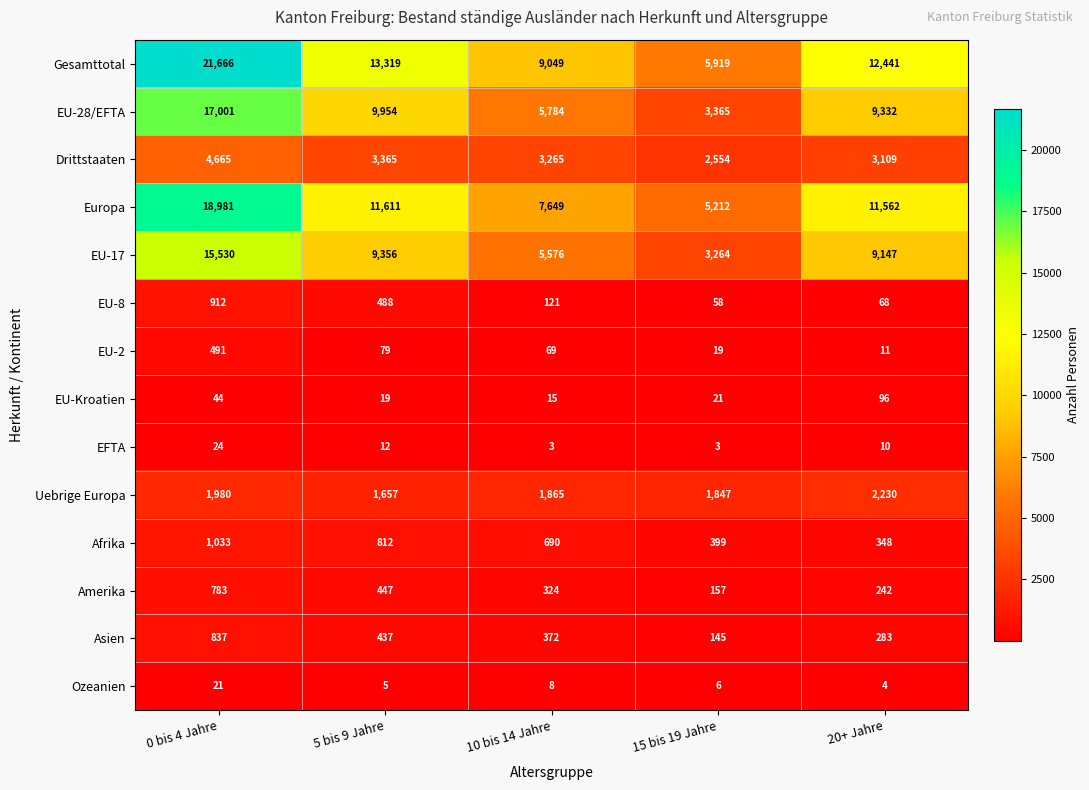

Which category has the highest value across all series?

0 bis 4 Jahre